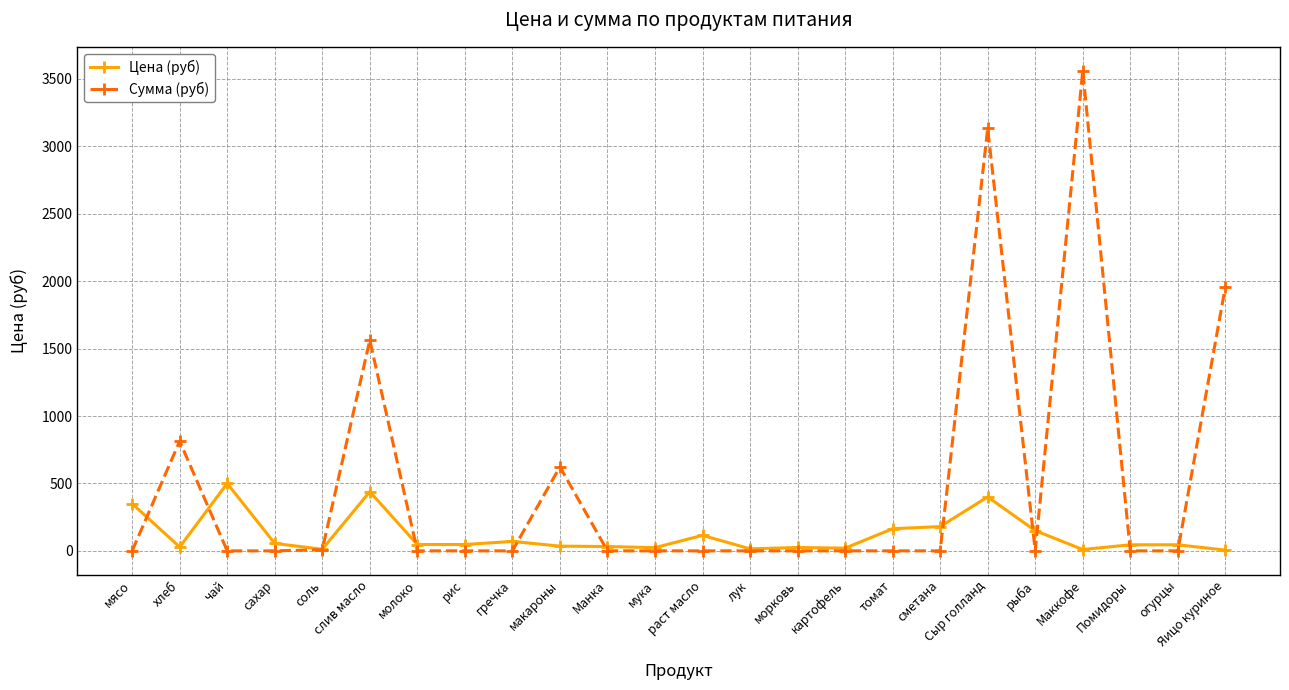

True or false: Цена (руб) has a value of 438.9 at слив масло.

True